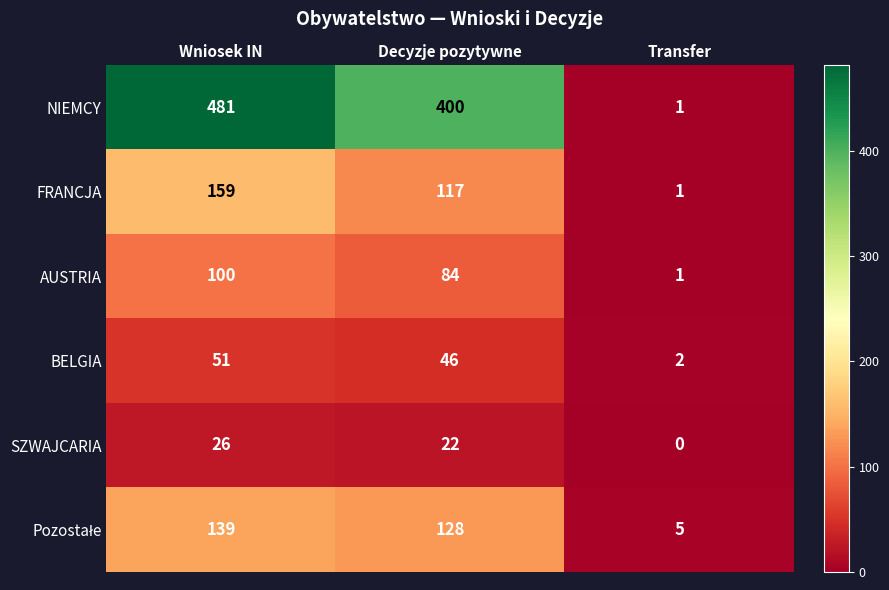

Is the value of SZWAJCARIA at Transfer greater than the value of BELGIA at Decyzje pozytywne?

No